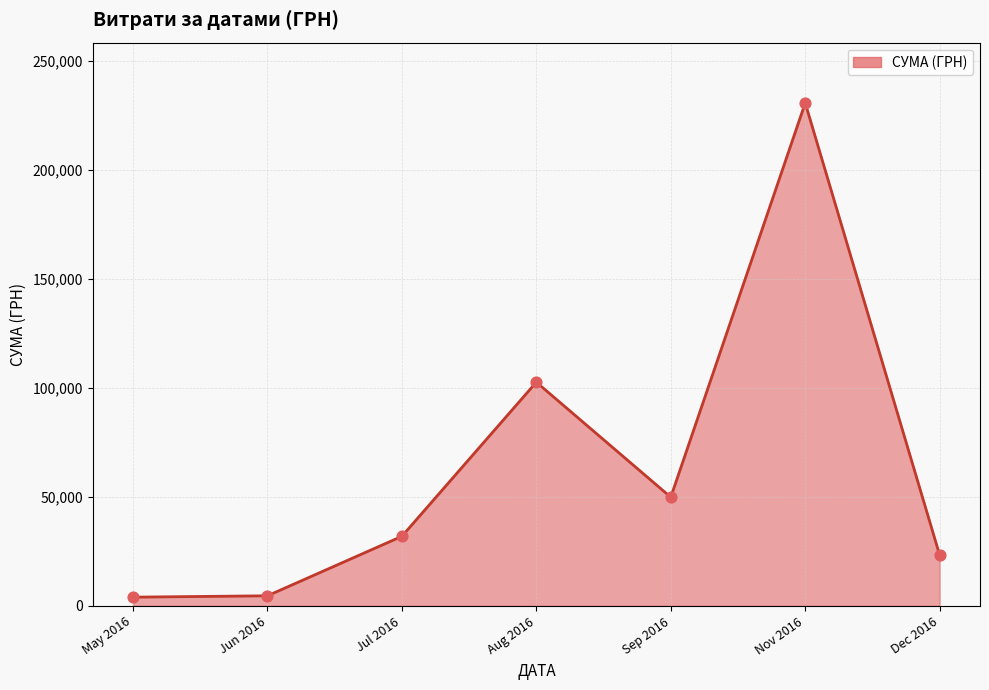

What is the change in value from Sep 2016 to Nov 2016?

+180947.0